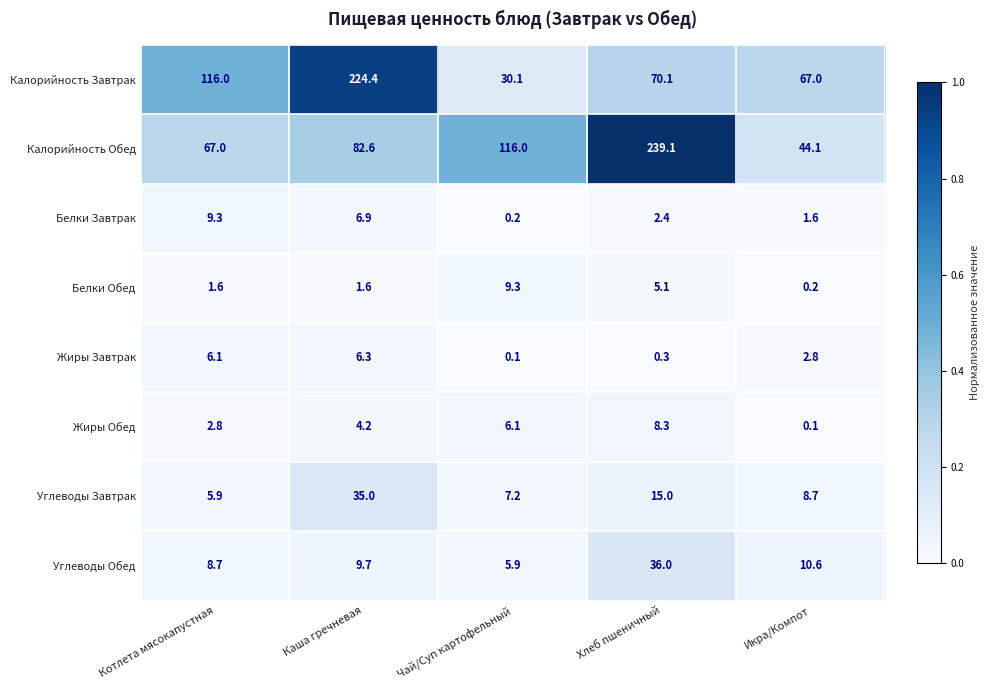

At how many categories does at least one series exceed 0?

5